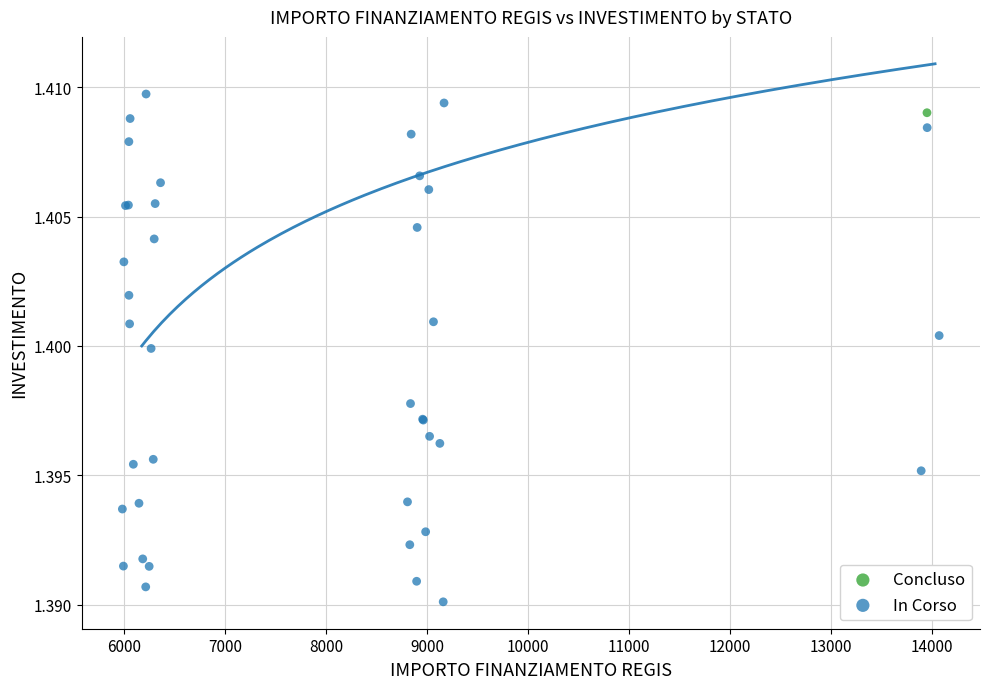

What are all the series names shown in the legend?

Concluso, In Corso